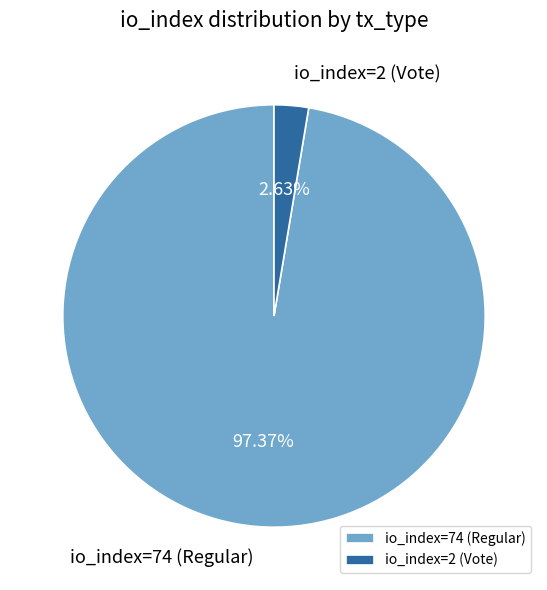

Between io_index=2 (Vote) and io_index=74 (Regular), which is larger?

io_index=74 (Regular)